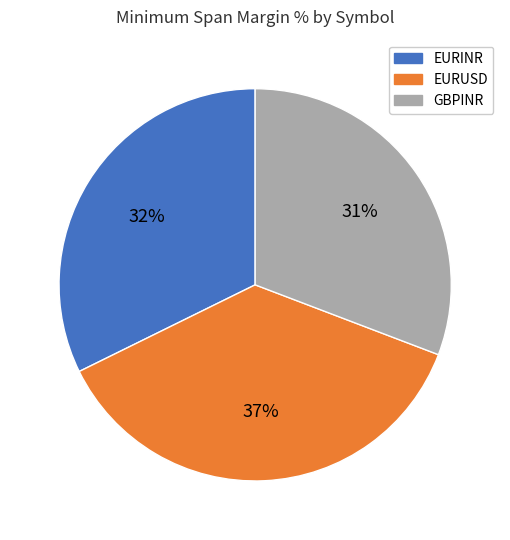

To the nearest percent, what portion does EURUSD represent?

37%